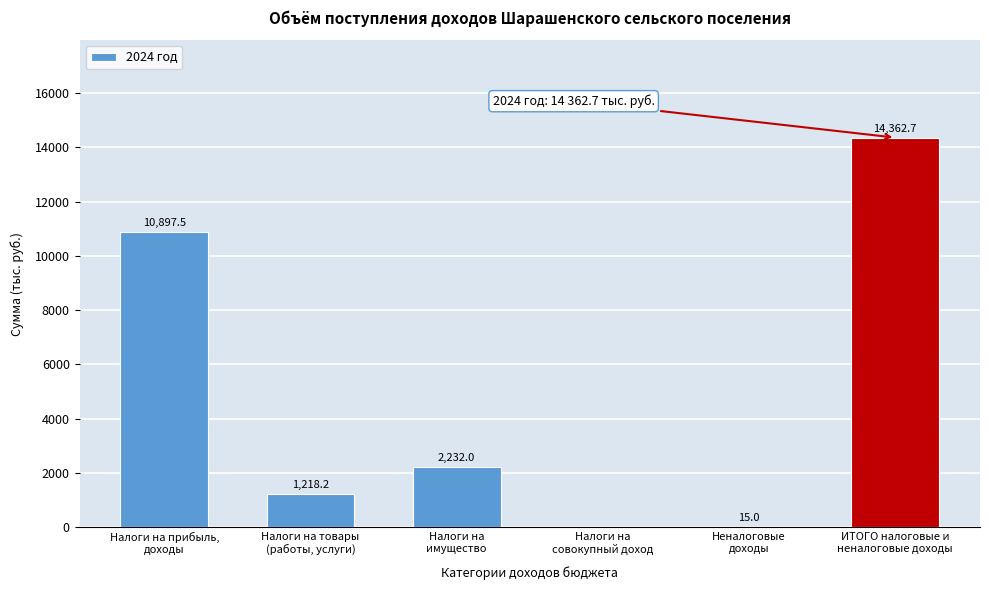

What is the sum of all values?

28725.4